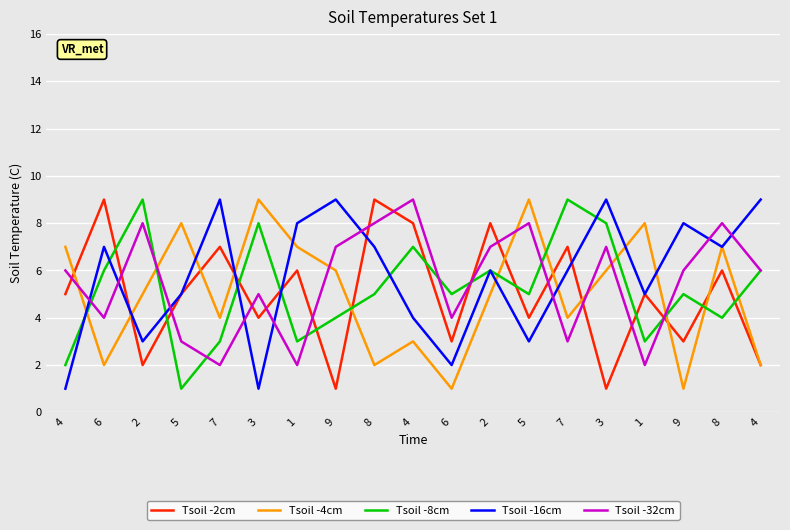

Reading left to right, what are all the values shown in this chart?

Tsoil -2cm: 4=5	6=9	2=2	5=5	7=7	3=4	1=6	9=1	8=9	4=8	6=3	2=8	5=4	7=7	3=1	1=5	9=3	8=6	4=2
Tsoil -4cm: 4=7	6=2	2=5	5=8	7=4	3=9	1=7	9=6	8=2	4=3	6=1	2=5	5=9	7=4	3=6	1=8	9=1	8=7	4=2
Tsoil -8cm: 4=2	6=6	2=9	5=1	7=3	3=8	1=3	9=4	8=5	4=7	6=5	2=6	5=5	7=9	3=8	1=3	9=5	8=4	4=6
Tsoil -16cm: 4=1	6=7	2=3	5=5	7=9	3=1	1=8	9=9	8=7	4=4	6=2	2=6	5=3	7=6	3=9	1=5	9=8	8=7	4=9
Tsoil -32cm: 4=6	6=4	2=8	5=3	7=2	3=5	1=2	9=7	8=8	4=9	6=4	2=7	5=8	7=3	3=7	1=2	9=6	8=8	4=6